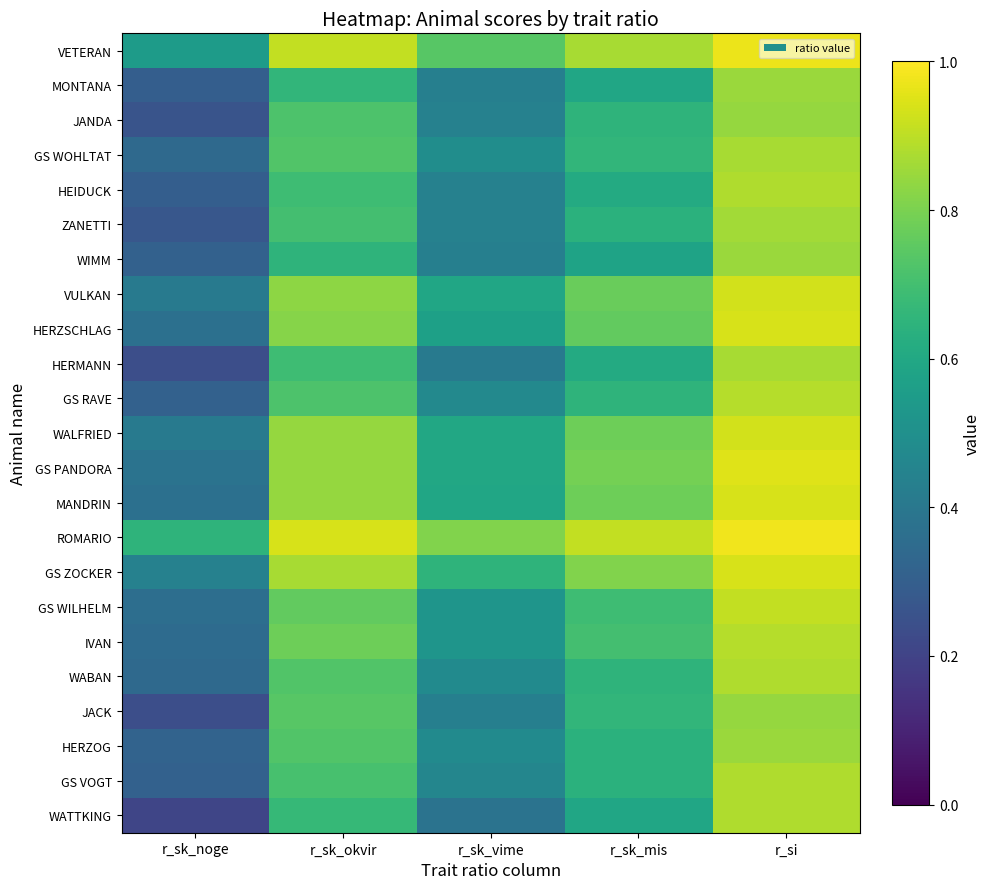

Which series has the largest total across all categories?

ROMARIO